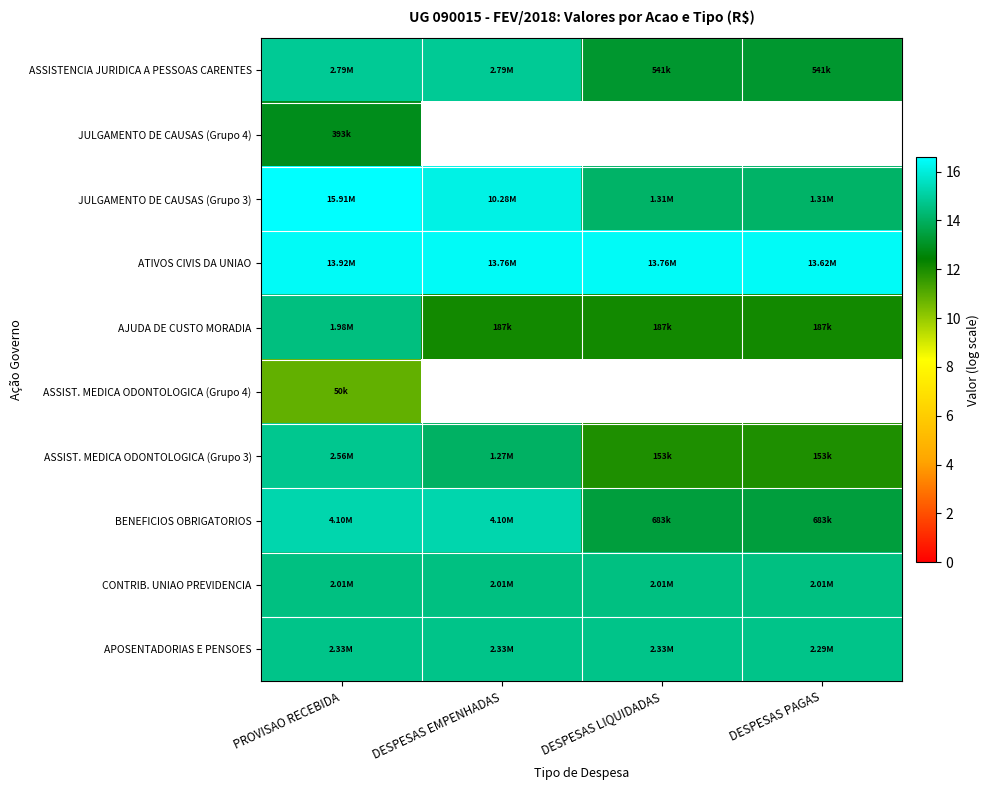

What is the difference between the ASSISTENCIA JURIDICA A PESSOAS CARENTES values at DESPESAS PAGAS and DESPESAS EMPENHADAS?

1.6